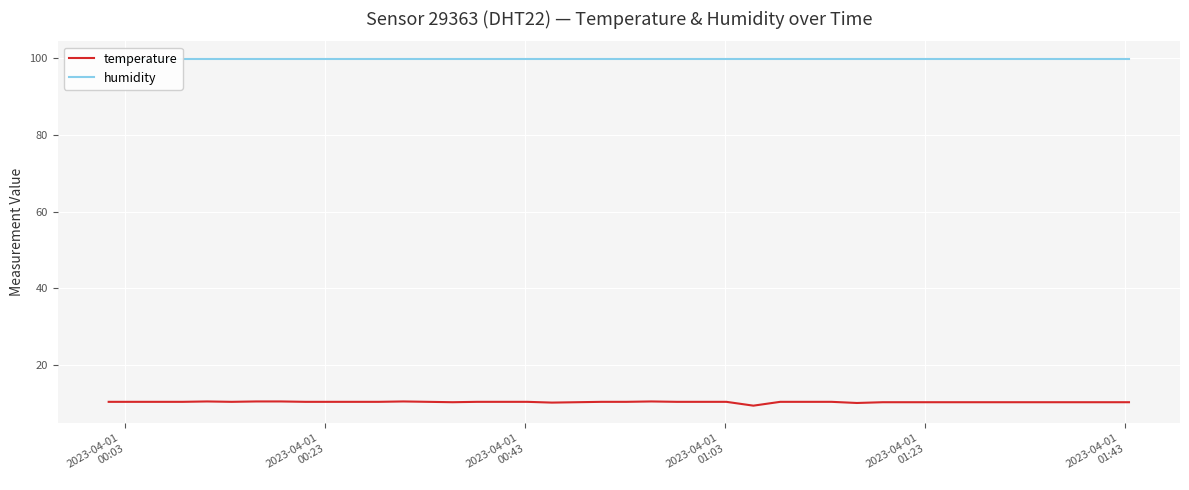

What is the lowest value of the temperature series?

9.3